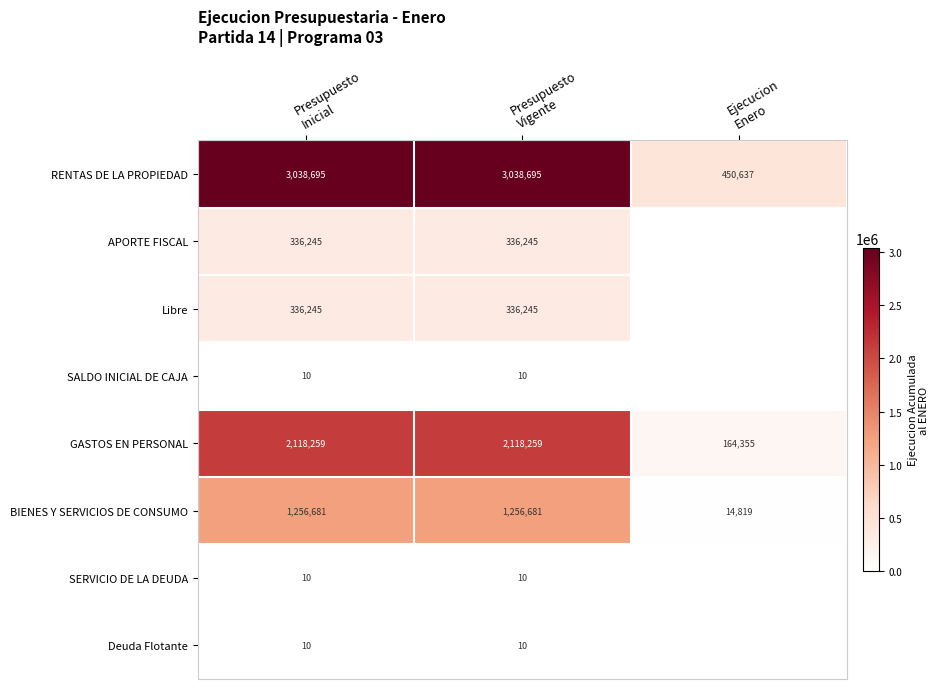

What is the average value of the BIENES Y SERVICIOS DE CONSUMO series?

842727